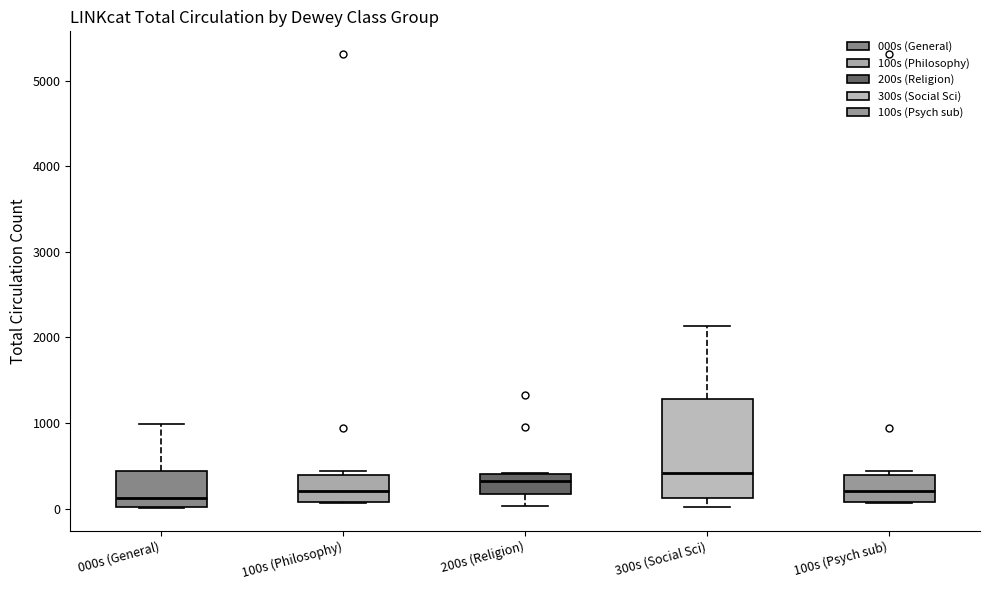

Reading left to right, read every box against the y-axis: the position of its median line, the range the box covers, and the ends of its whiskers. The values are not printed on the chart, so give them approximately, as read against the axis.

000s (General): median 100, box 0 to 400, whiskers 0 to 1000
100s (Philosophy): median 200, box 100 to 400, whiskers 100 to 400 (just above the box's upper edge)
200s (Religion): median 300, box 200 to 400, whiskers 0 to 400
300s (Social Sci): median 400, box 100 to 1300, whiskers 0 to 2100
100s (Psych sub): median 200, box 100 to 400, whiskers 100 to 400 (just above the box's upper edge)